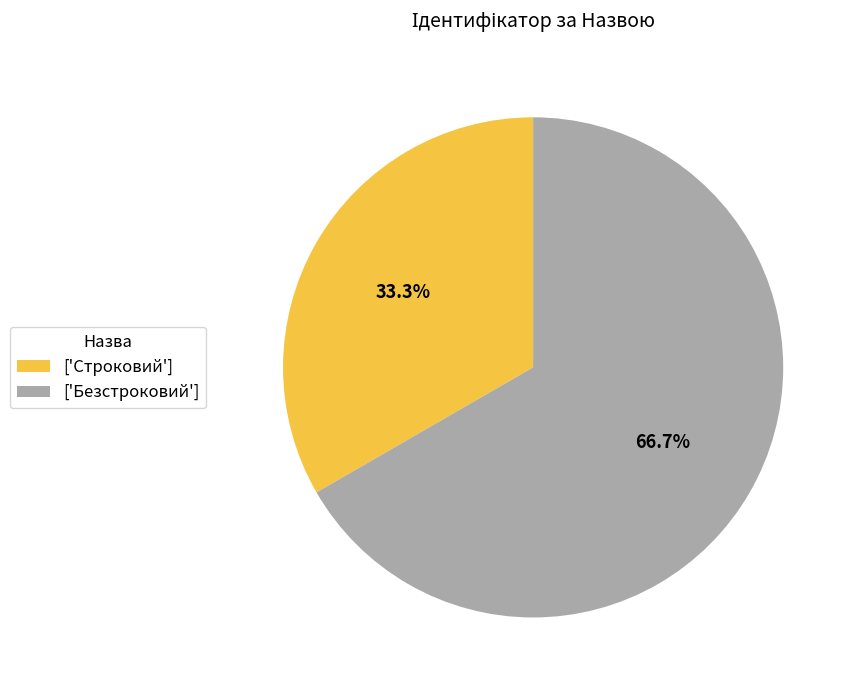

How much of the chart is everything except ['Безстроковий']?

33.3%